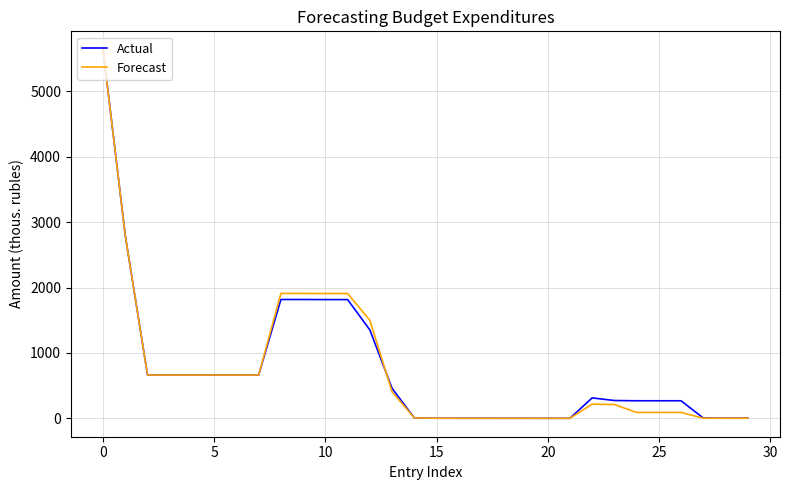

What is the highest value of the Forecast series?

5636.9